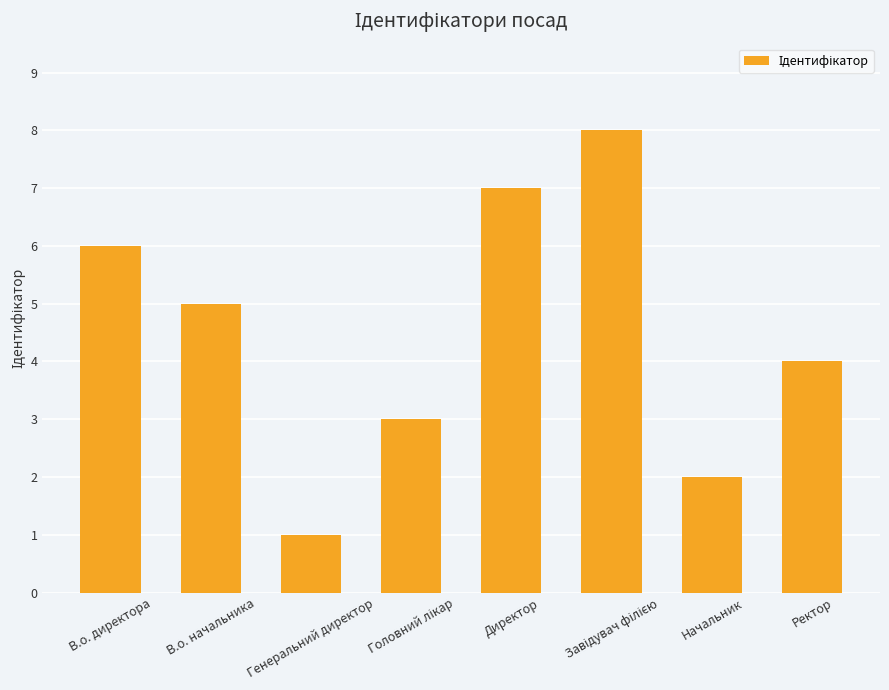

What is the smallest value displayed?

1